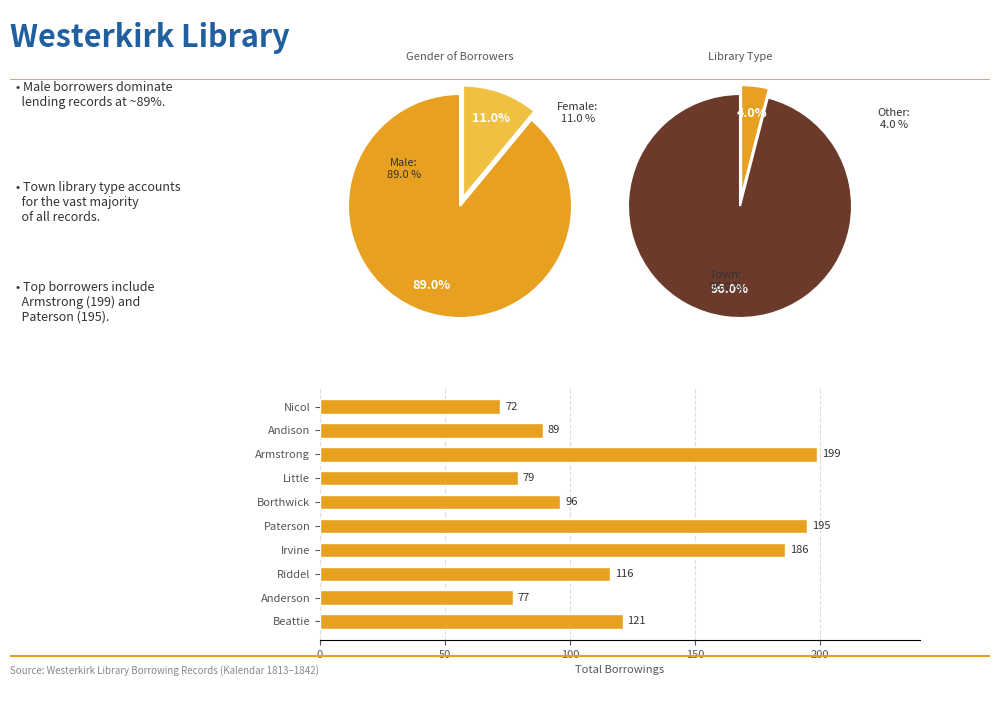

To the nearest percent, what percentage of the pie is Little?

6%